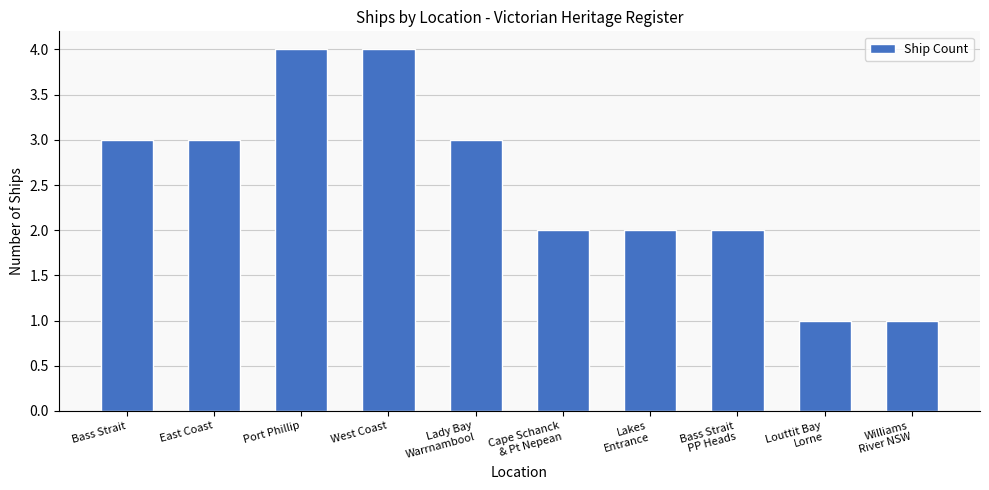

What is the greatest value displayed?

4